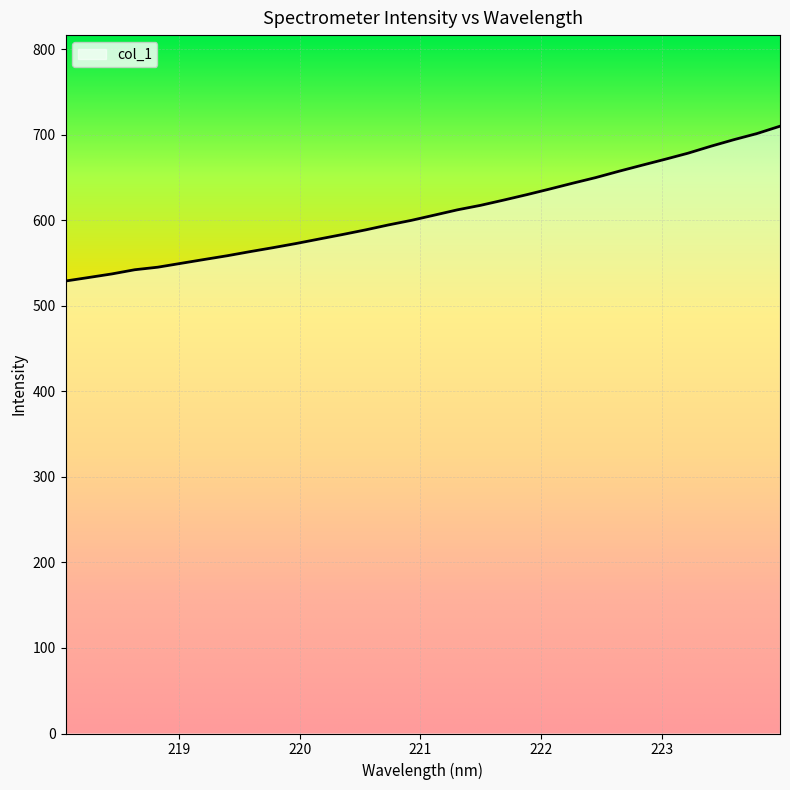

What is the average value?

608.8